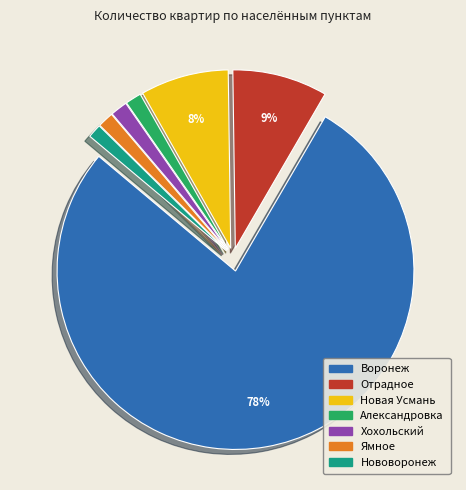

Is the sum of Александровка and Отрадное greater than half?

No